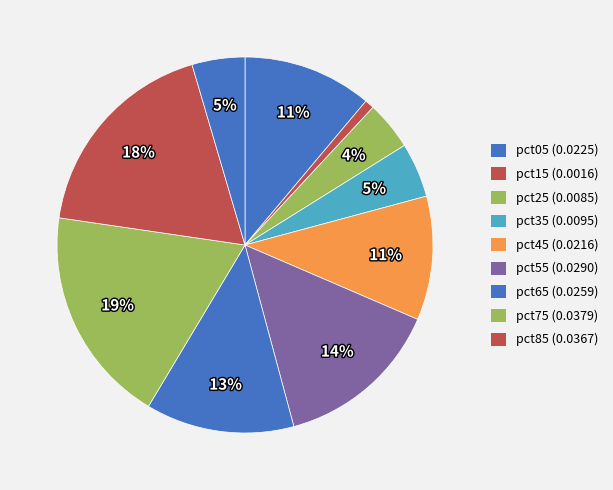

Rank the categories by value from lowest to highest.

pct15, pct25, pct95, pct35, pct45, pct05, pct65, pct55, pct85, pct75